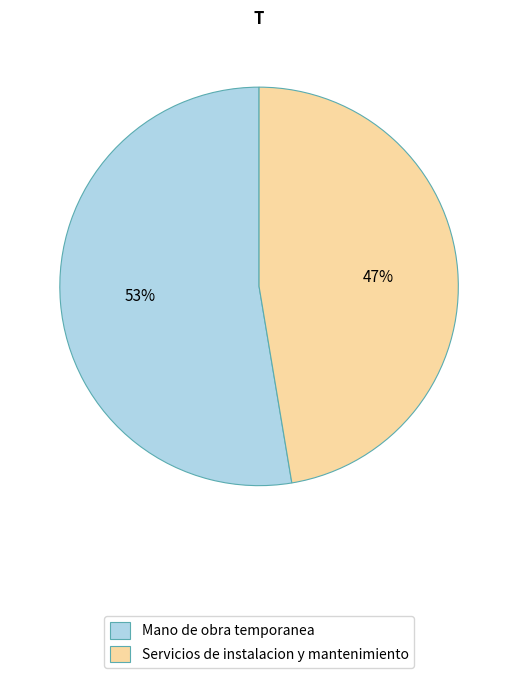

Is it true that Servicios de instalacion y mantenimiento is 47% of the pie?

True